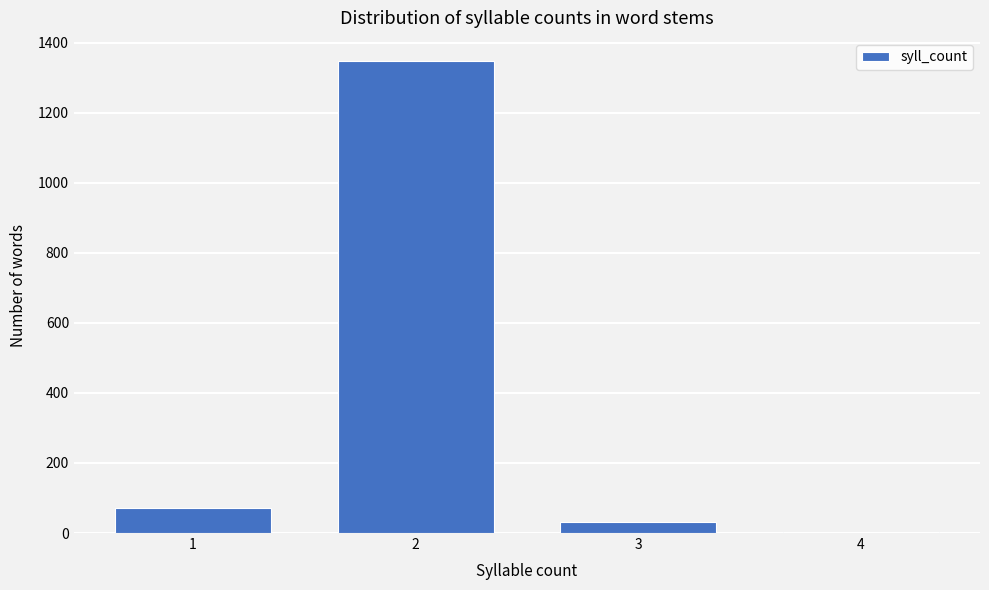

Reading left to right, list all the values displayed in this chart.

1=72	2=1346	3=31	4=2